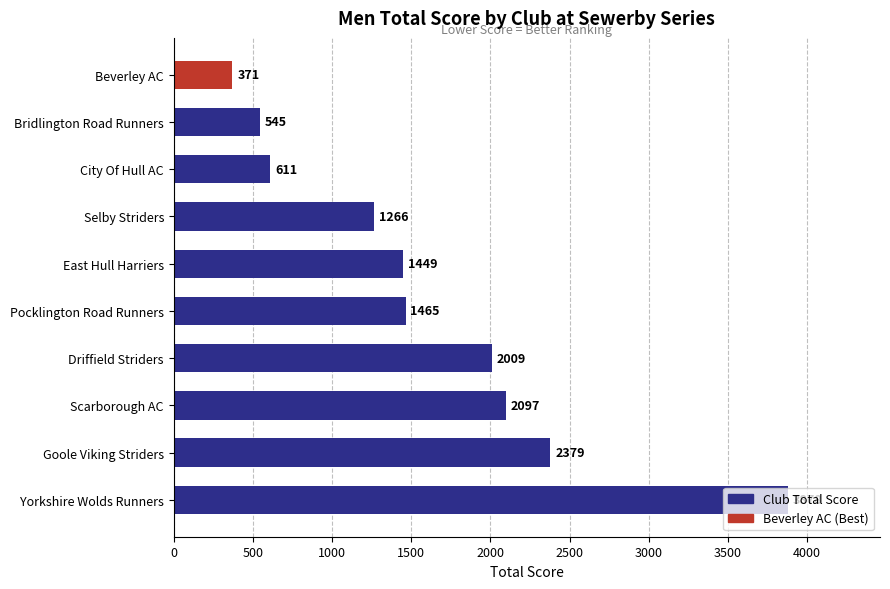

Where is the data nearest to the value 2124?

Scarborough AC